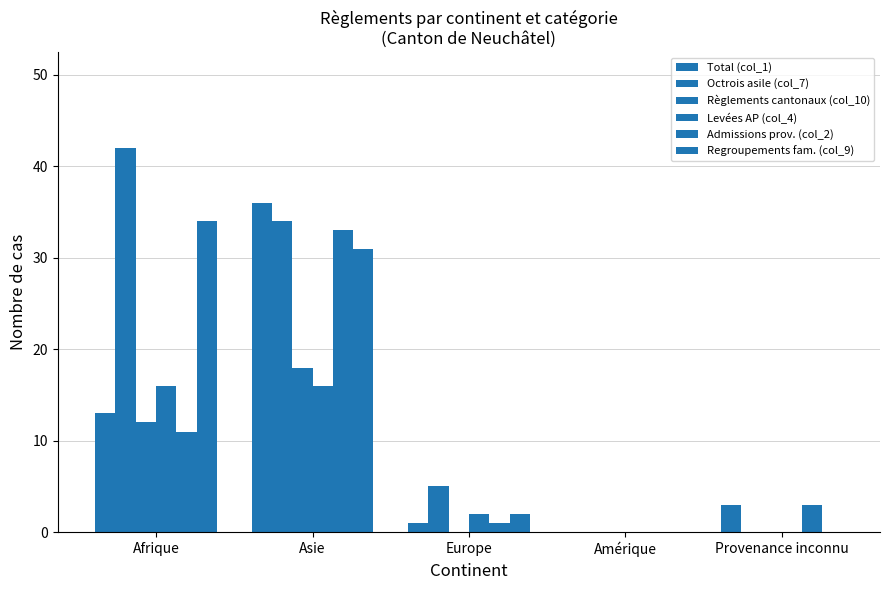

What is the label of the 4th bar from the left?

Amérique